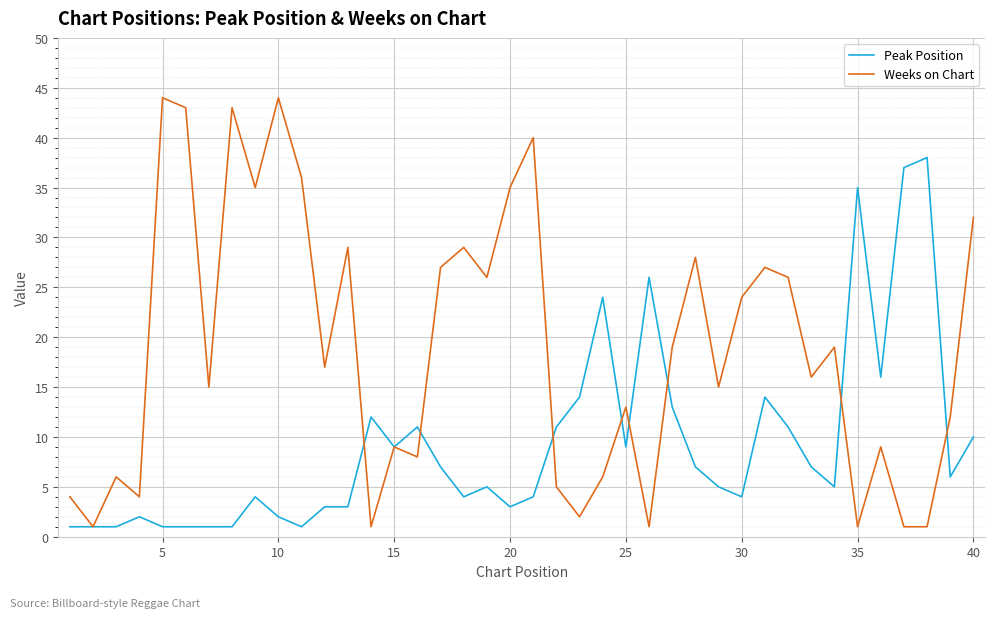

Which series has the largest total across all categories?

Weeks on Chart